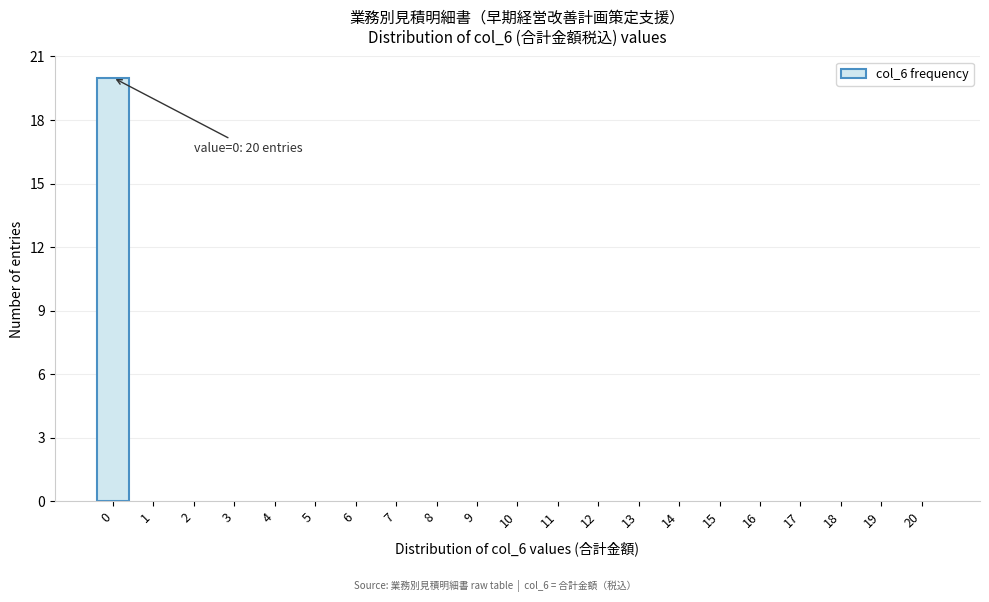

Over which range of the x-axis is the bar tallest?

-0.5 to 0.5